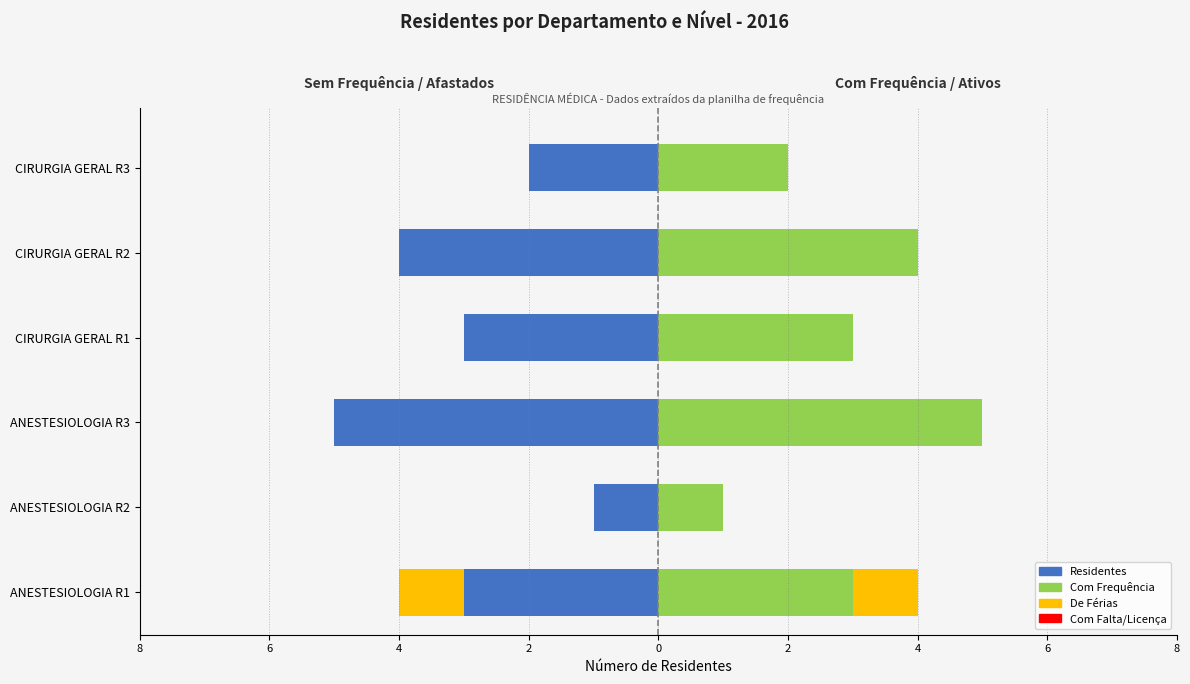

What is the difference between the highest and lowest values at 2?

6.0